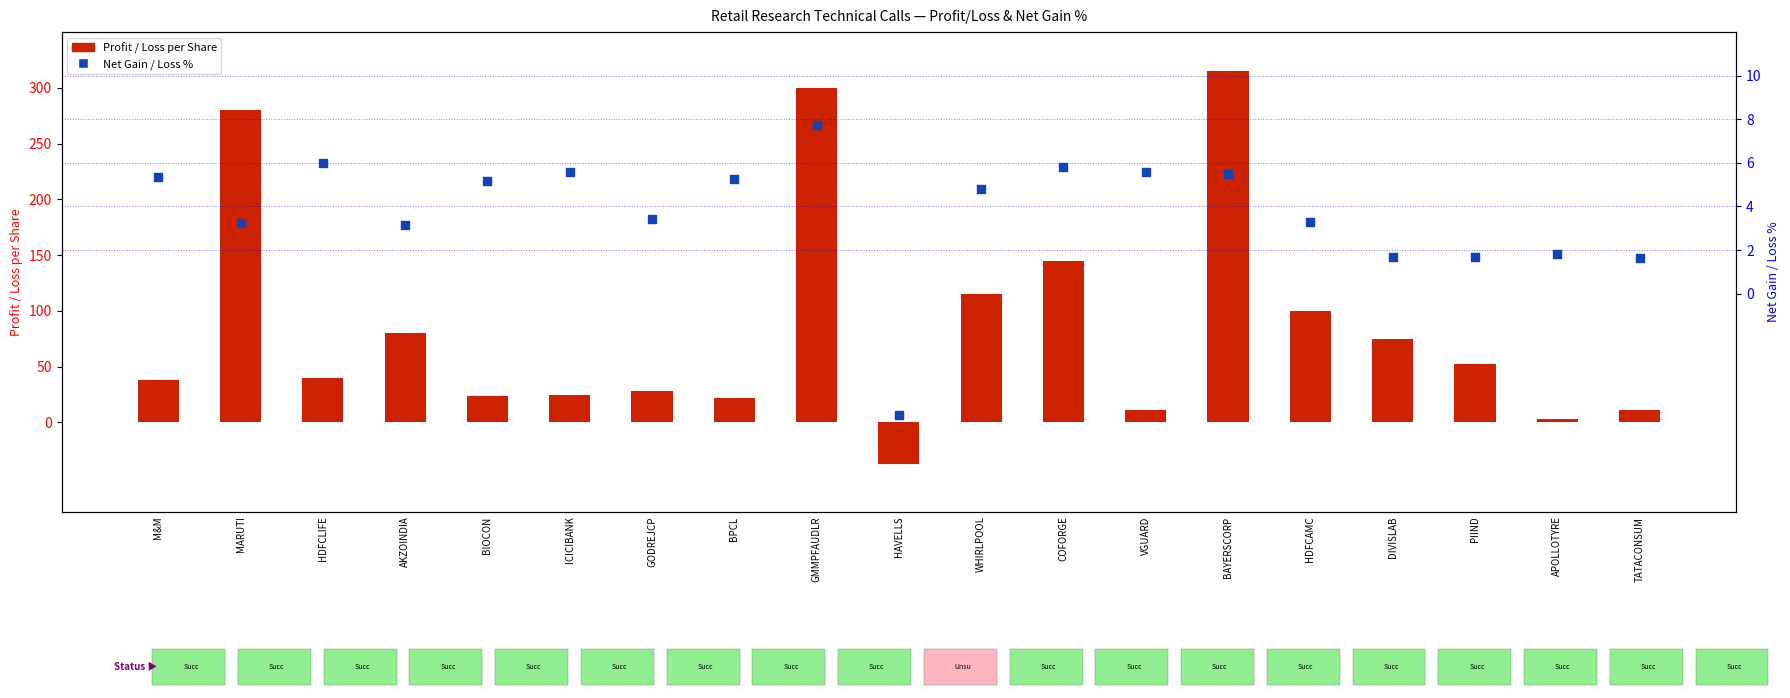

Which series has the widest spread of Y values?

Profit / Loss per Share